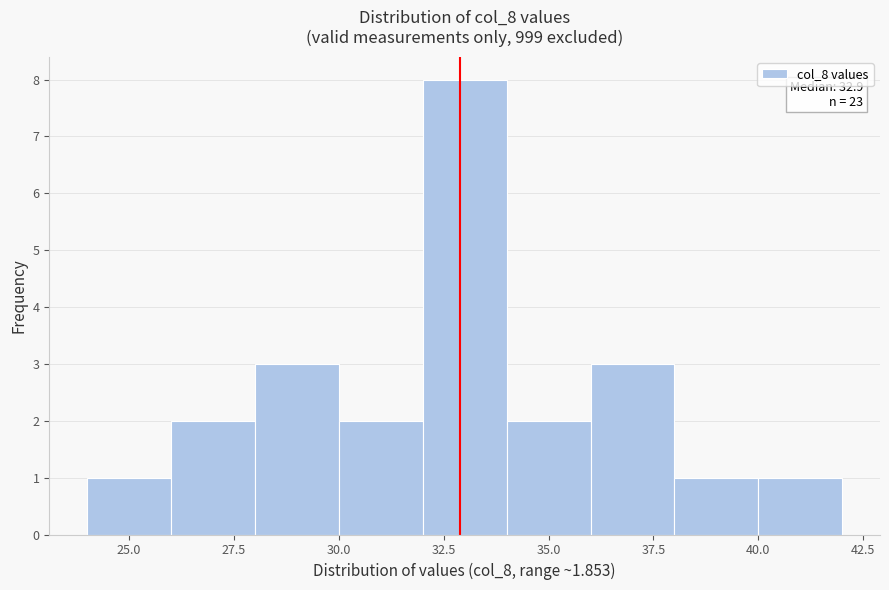

Over which range of the x-axis is the bar tallest?

32 to 34